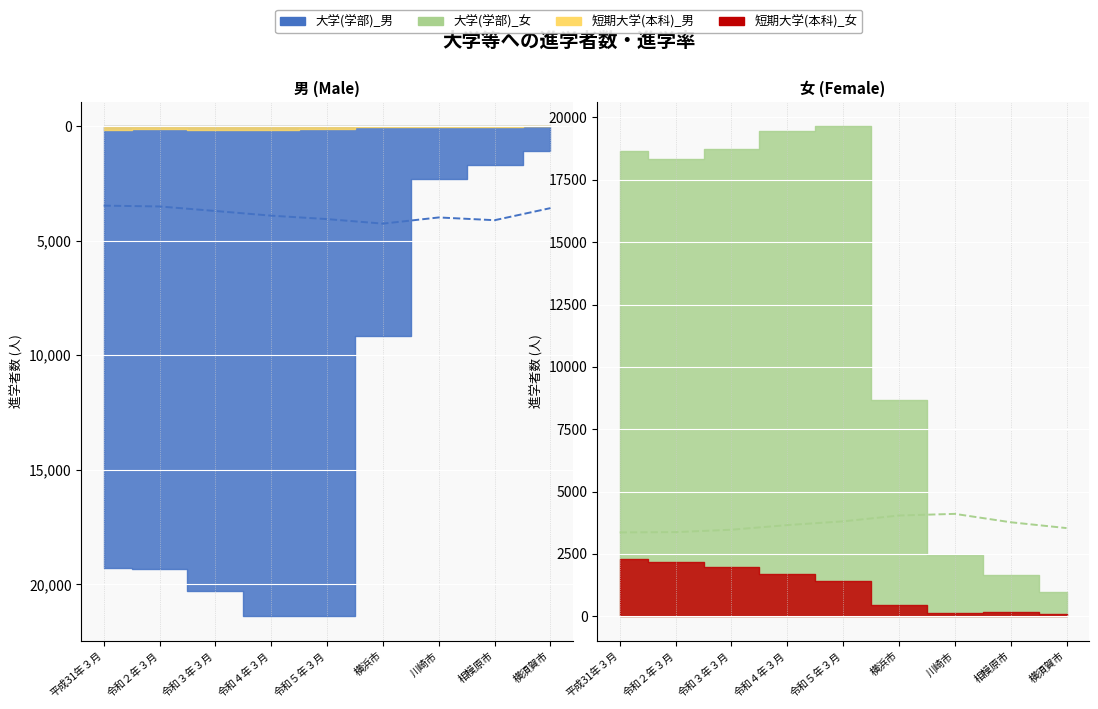

What is the label of the 4th point from the right?

横浜市